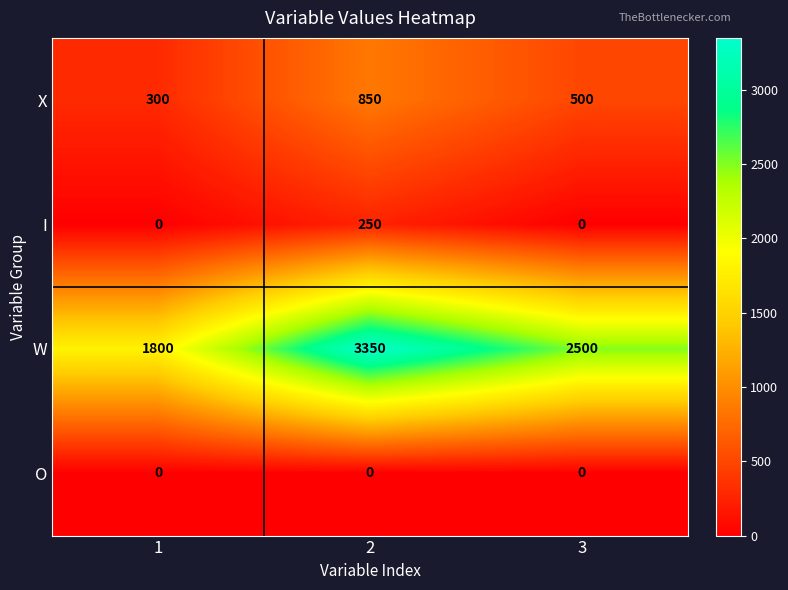

How many data points does each series have?

3